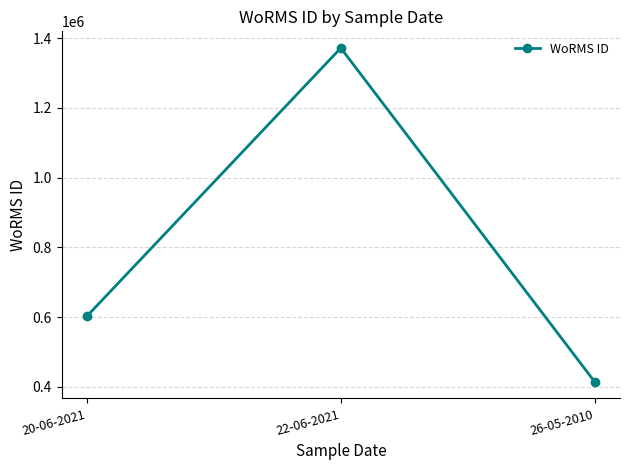

Approximately how many times larger is the value at 26-05-2010 compared to 22-06-2021?

0.3